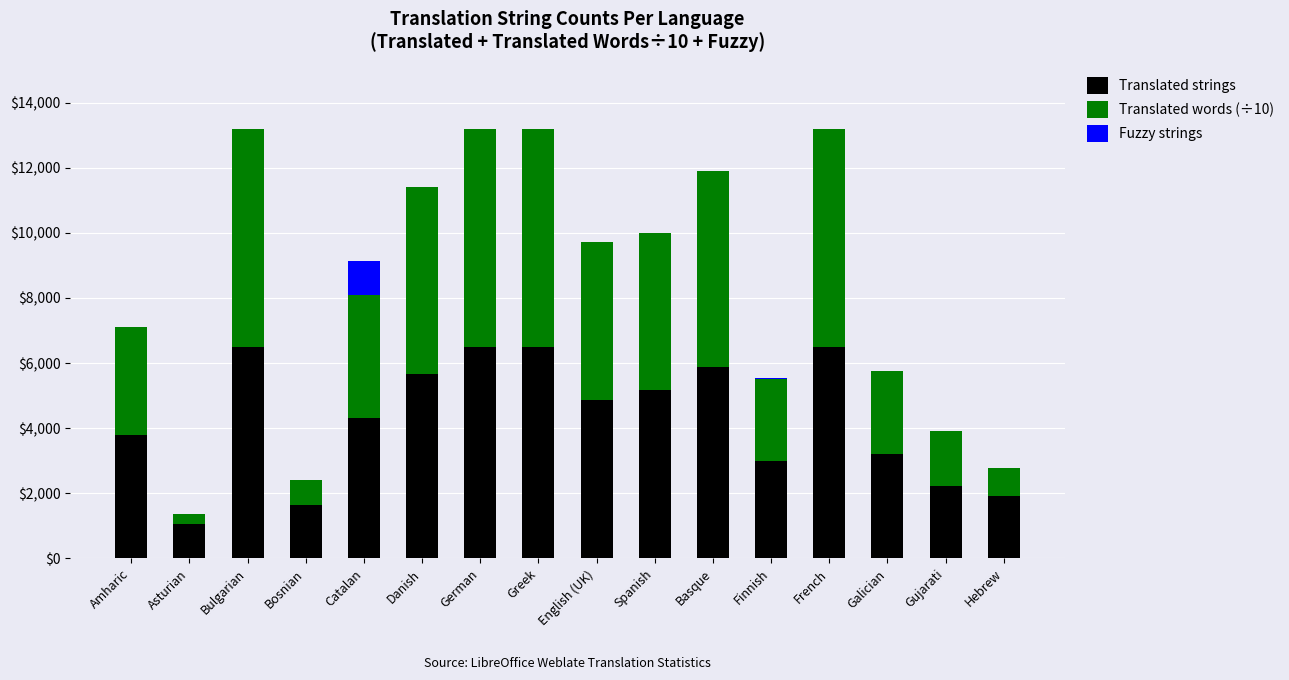

What is the total value across all series at Spanish?

9988